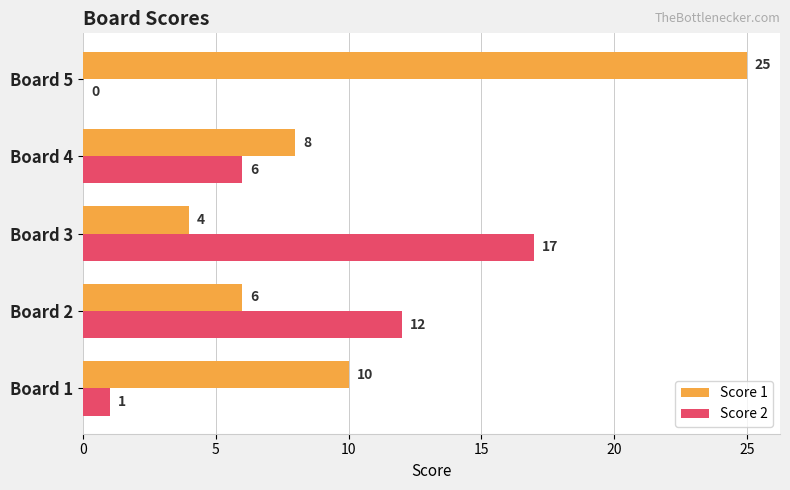

What is the greatest value displayed?

25